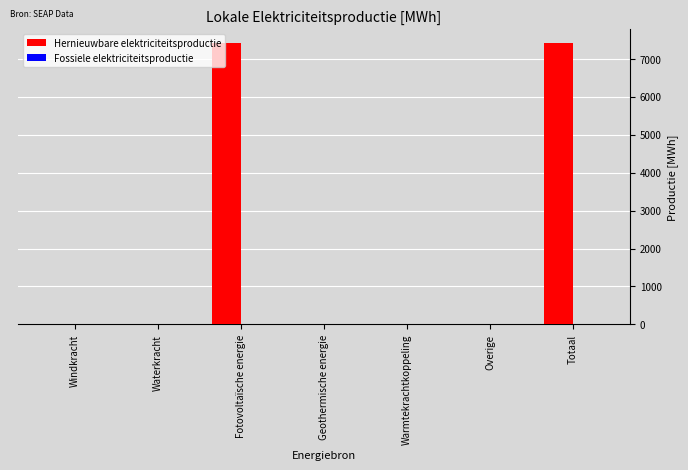

Are the bars grouped side by side (vs. stacked)?

No